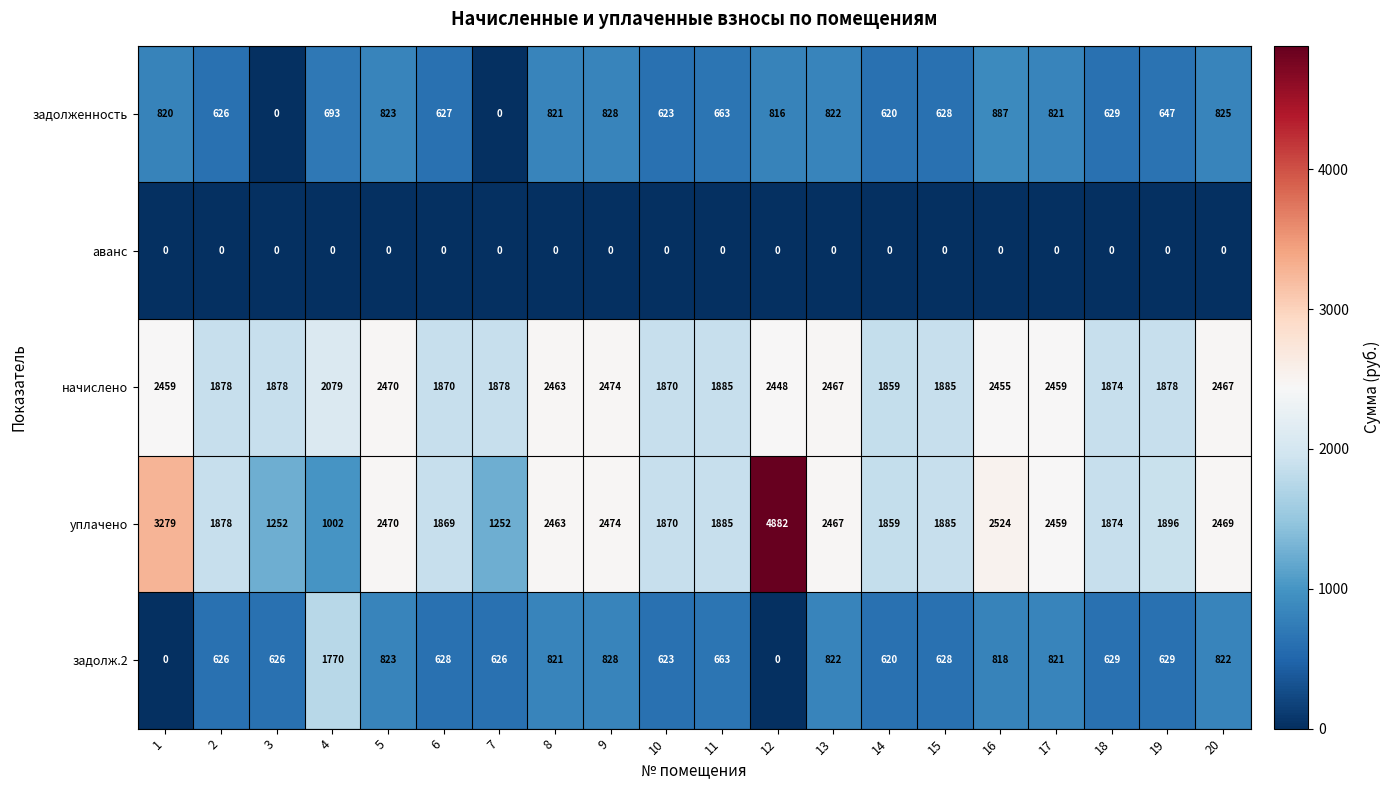

What value does the задолж.2 series have at 16, to the nearest 100?

800